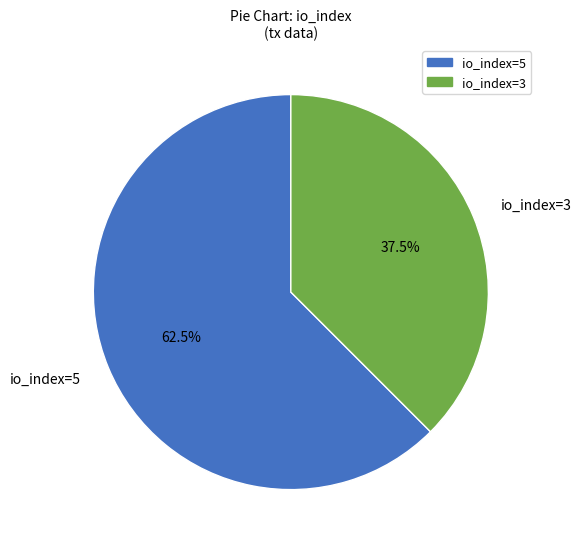

Count the number of slices in the pie.

2